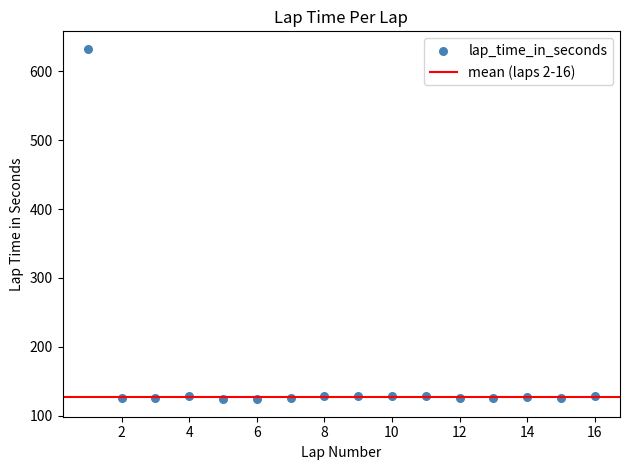

What is the range of Y values (max minus min)?

508.4